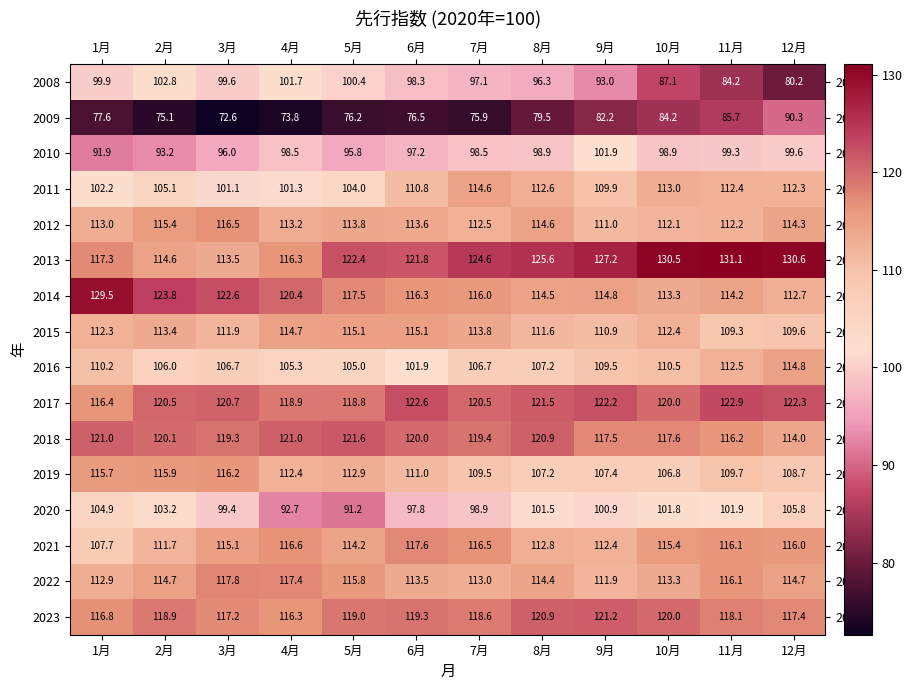

What is the sum of all 2021 values?

1372.1